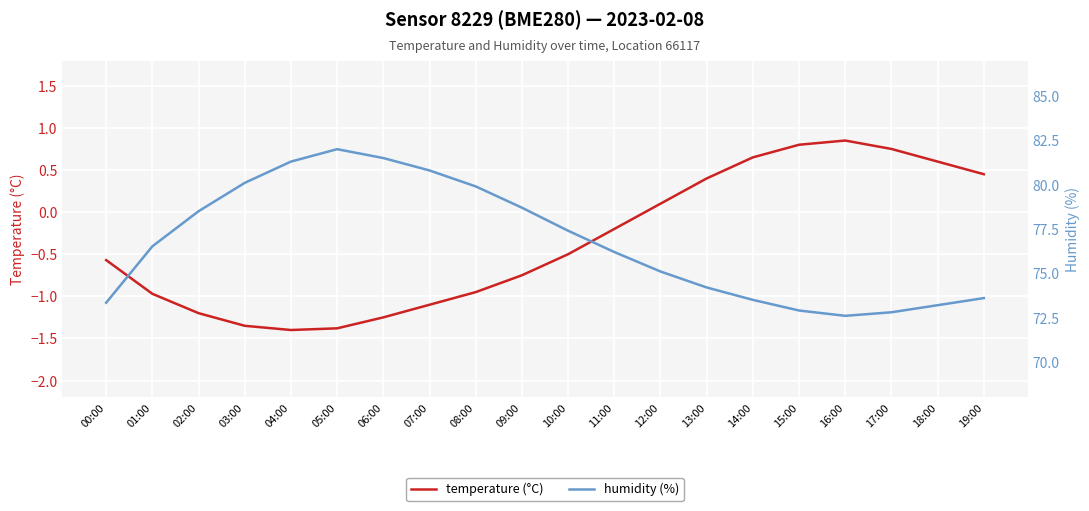

What is the total value across all series at 15:00?

73.7